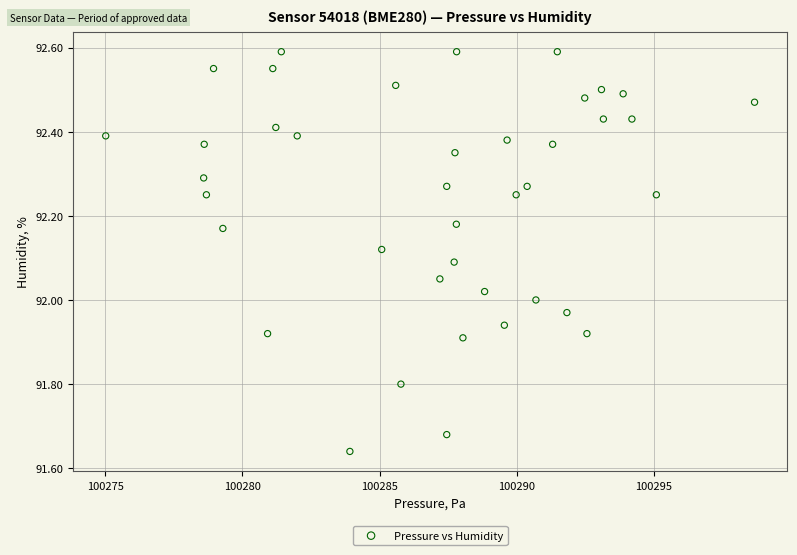

What is the range of X values (max minus min)?

23.6